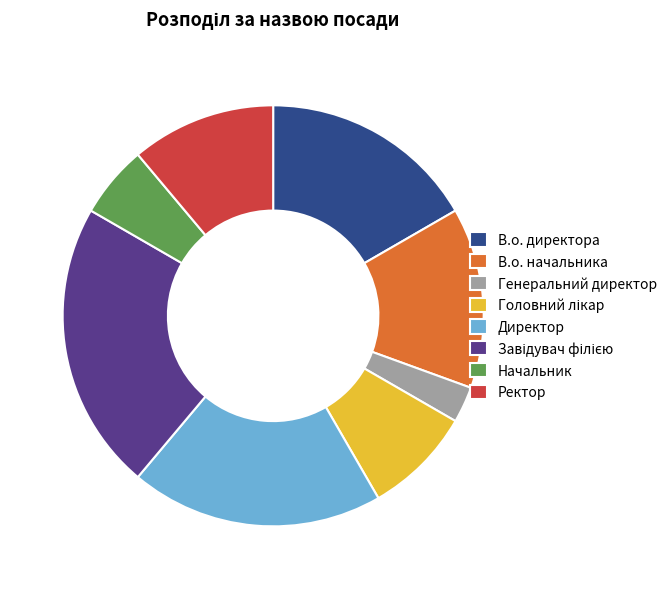

Does В.о. директора account for over 50% of the chart?

No